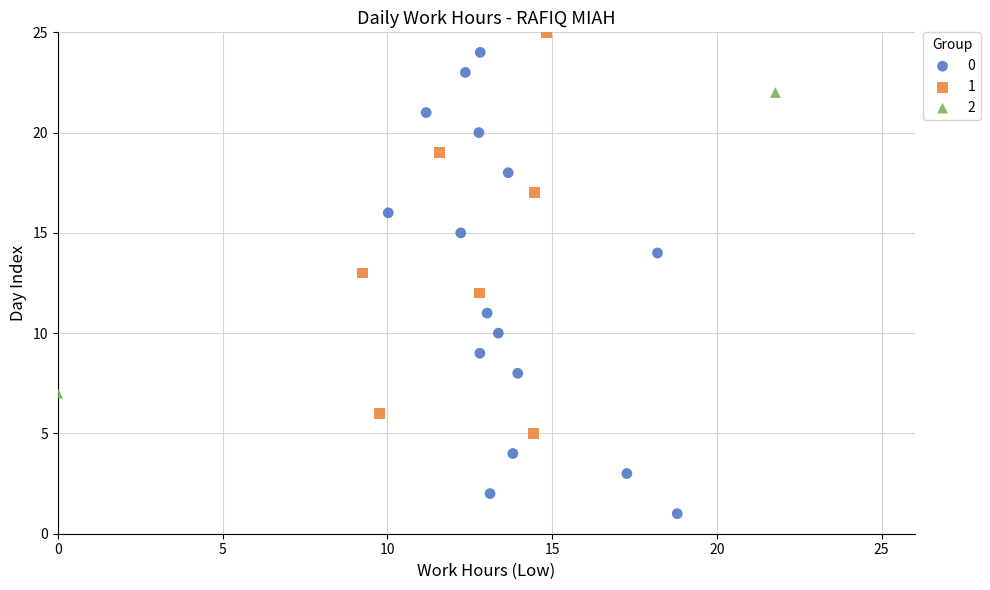

Which series contains the lowest Y value?

0